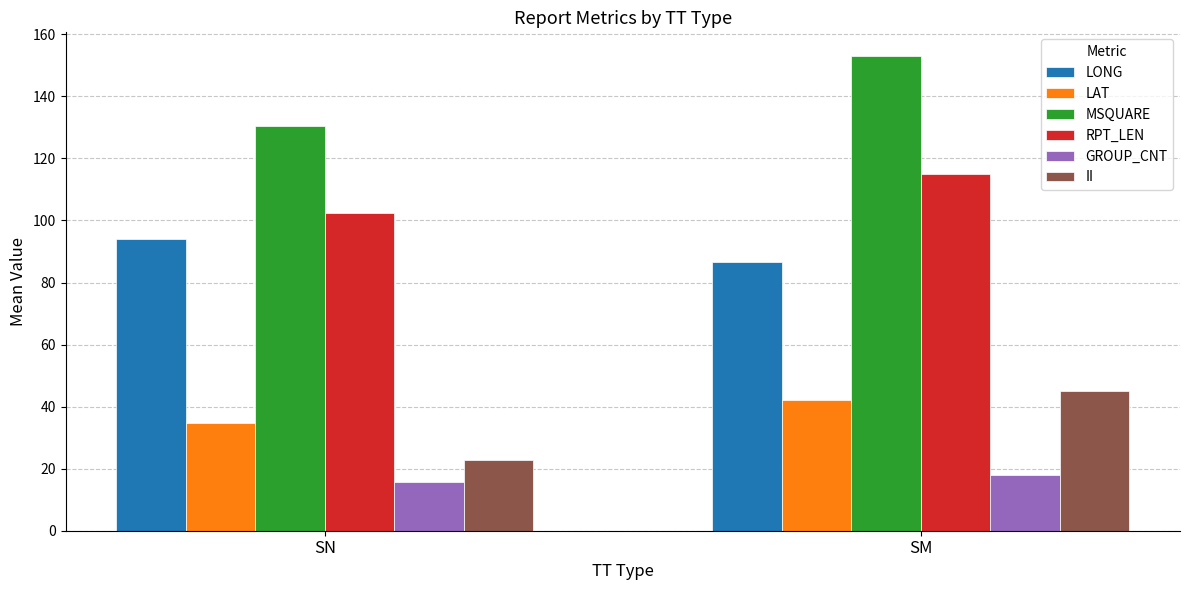

Which category has the lowest value across all series?

SN